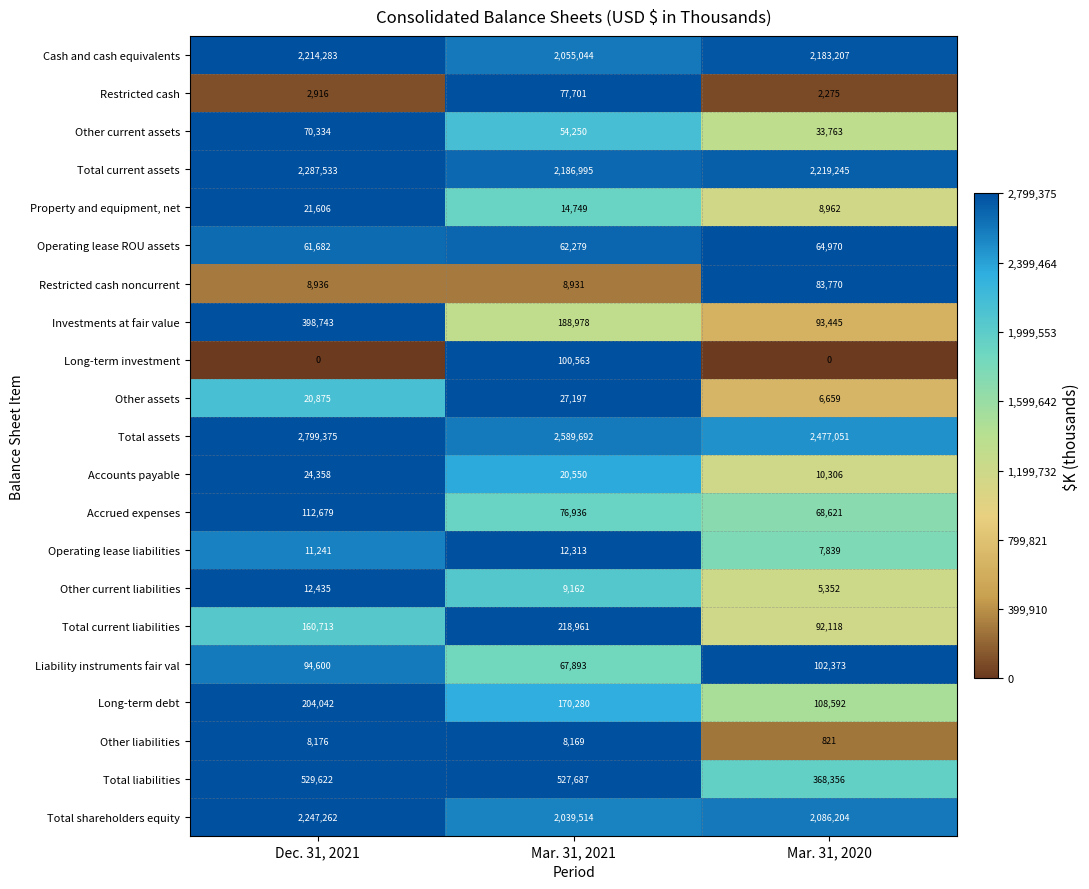

At how many categories does at least one series exceed 0?

3